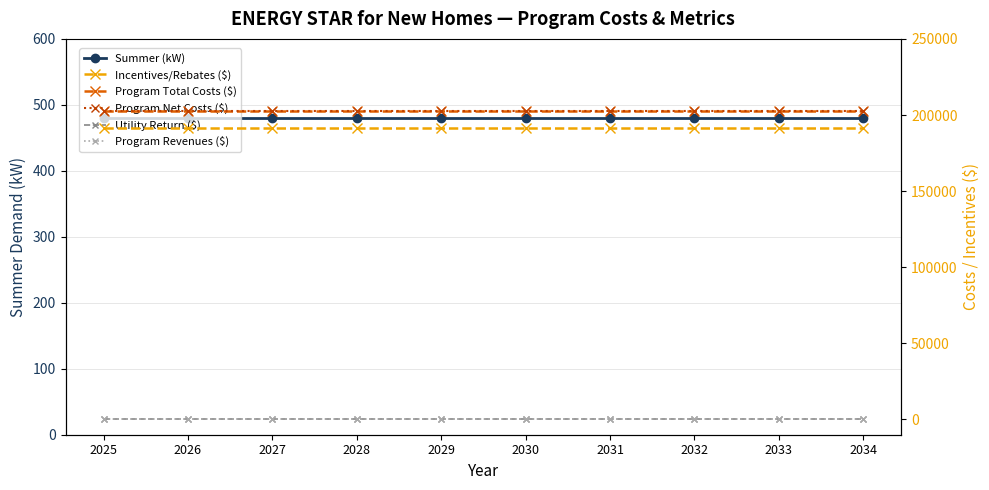

At which category is the sum across all series the highest?

2025